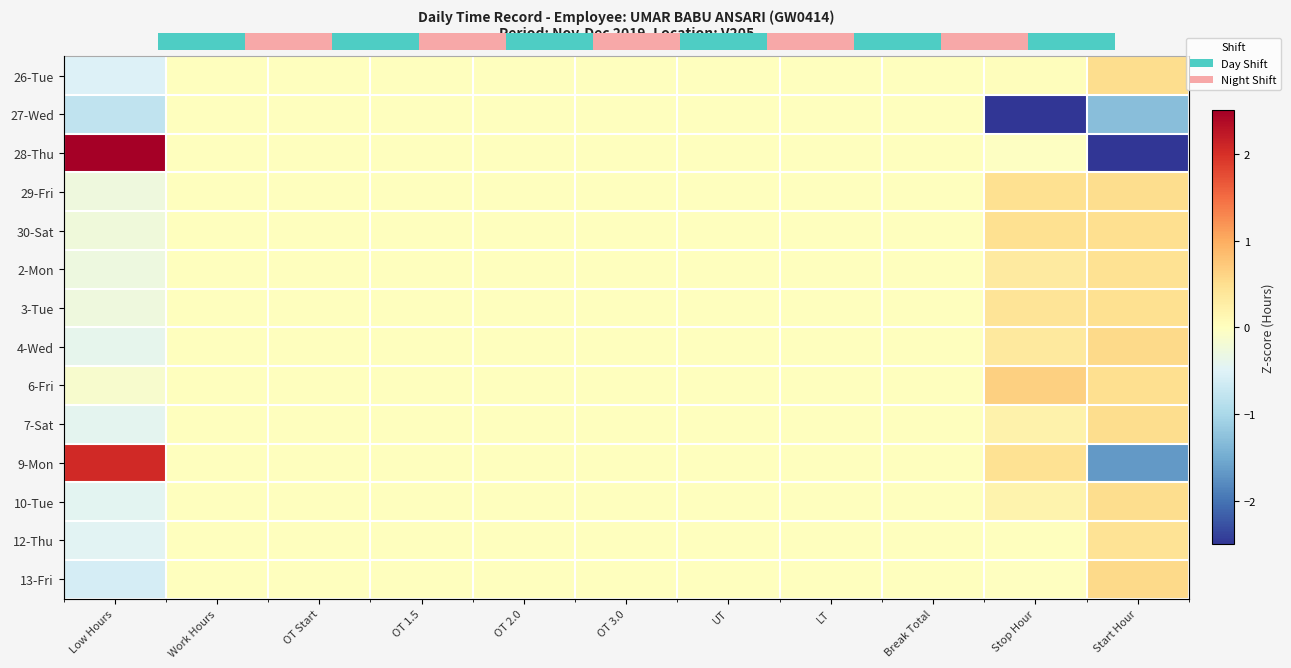

At which label is 3-Tue closest to 0?

Work Hours